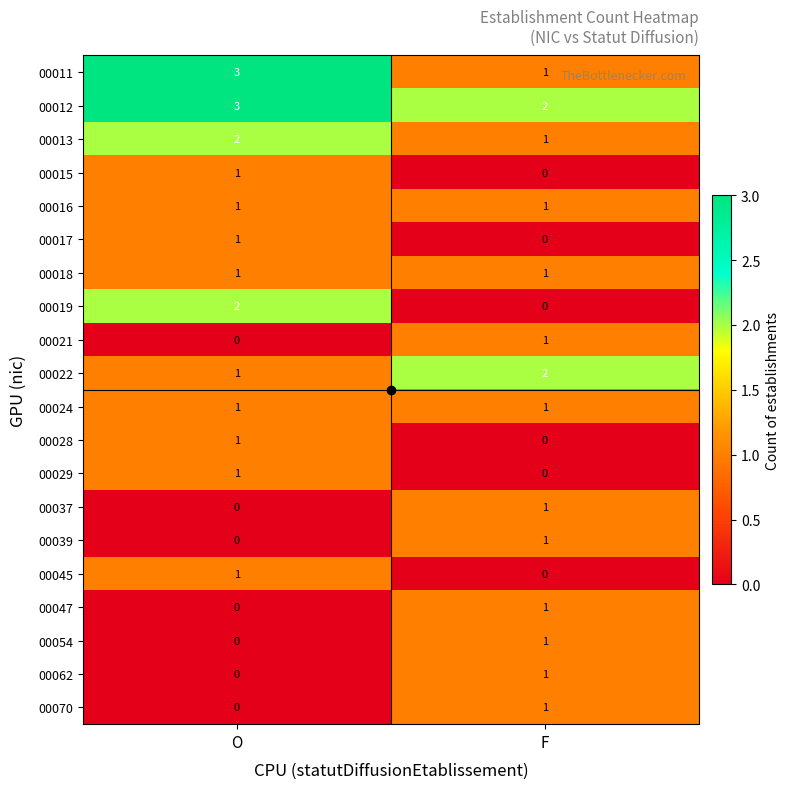

What is the maximum value shown in the chart?

3